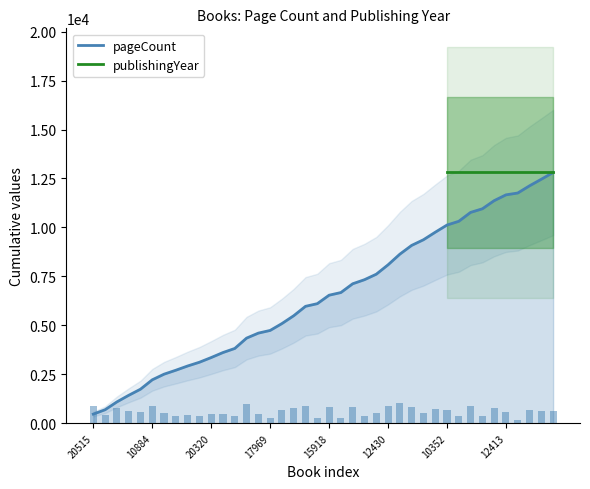

Reading right to left, list all the values displayed in this chart.

647.8	632.8	693.0	177.0	557.4	783.4	346.5	855.0	361.6	693.0	723.2	542.4	843.7	1024.5	904.0	527.3	391.7	843.7	256.1	813.6	256.1	904.0	753.3	662.9	256.1	482.1	994.3	391.7	482.1	452.0	361.6	406.8	380.4	542.4	904.0	587.6	632.8	753.3	421.8	873.8